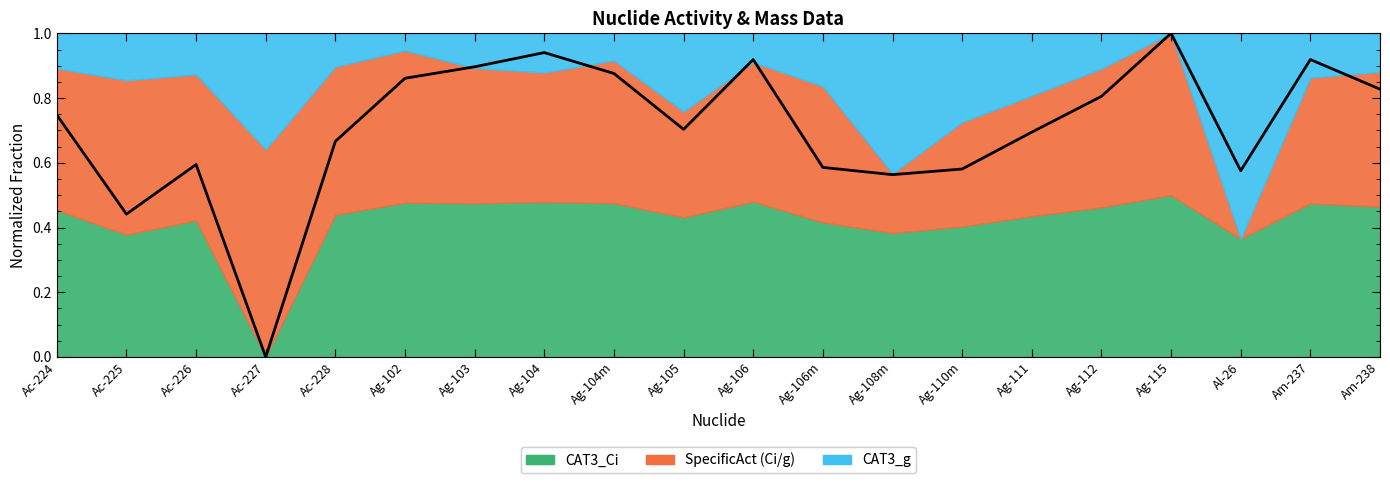

Reading left to right, list all the values displayed in this chart.

Ac-224=0.7	Ac-225=0.4	Ac-226=0.6	Ac-227=0.0	Ac-228=0.7	Ag-102=0.9	Ag-103=0.9	Ag-104=0.9	Ag-104m=0.9	Ag-105=0.7	Ag-106=0.9	Ag-106m=0.6	Ag-108m=0.6	Ag-110m=0.6	Ag-111=0.7	Ag-112=0.8	Ag-115=1.0	Al-26=0.6	Am-237=0.9	Am-238=0.8